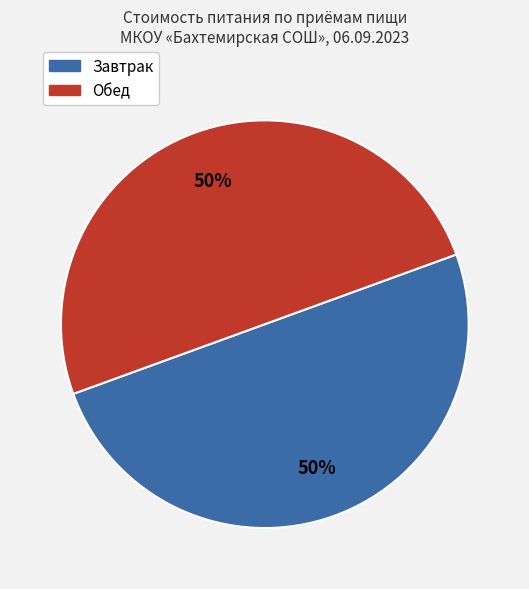

To the nearest percent, what is the average slice percentage?

50%